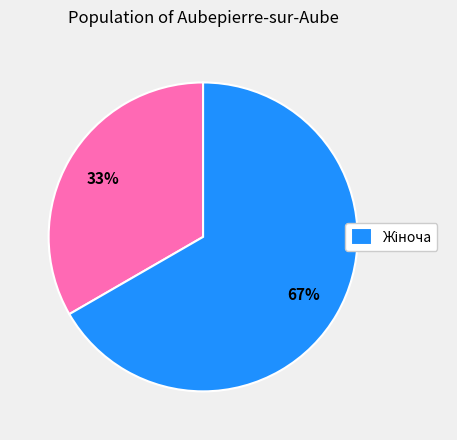

How many segments does this pie chart have?

2